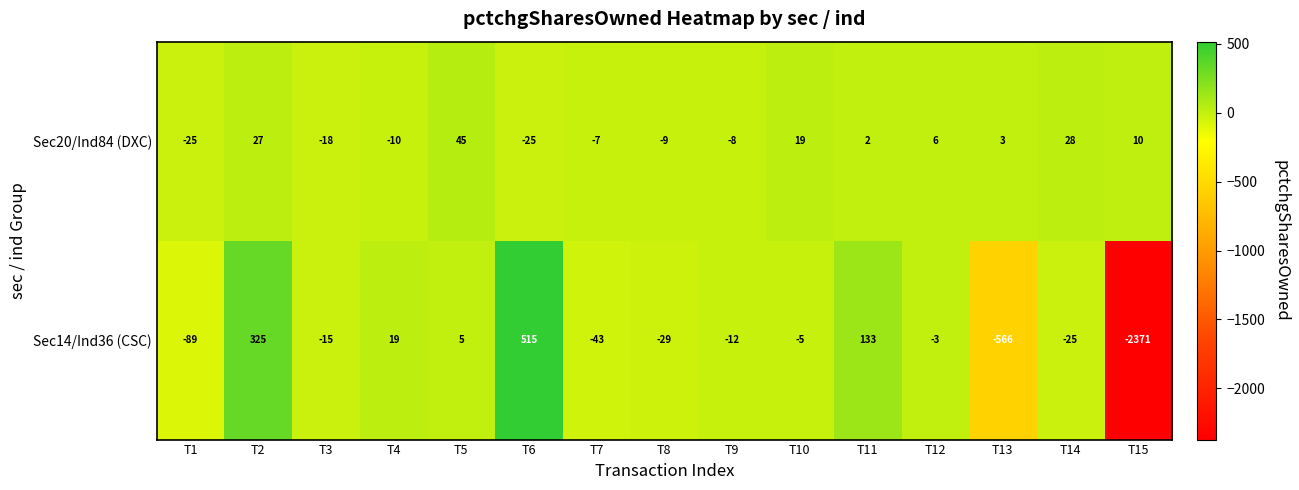

How many negative values does the Sec14/Ind36 (CSC) series have?

10